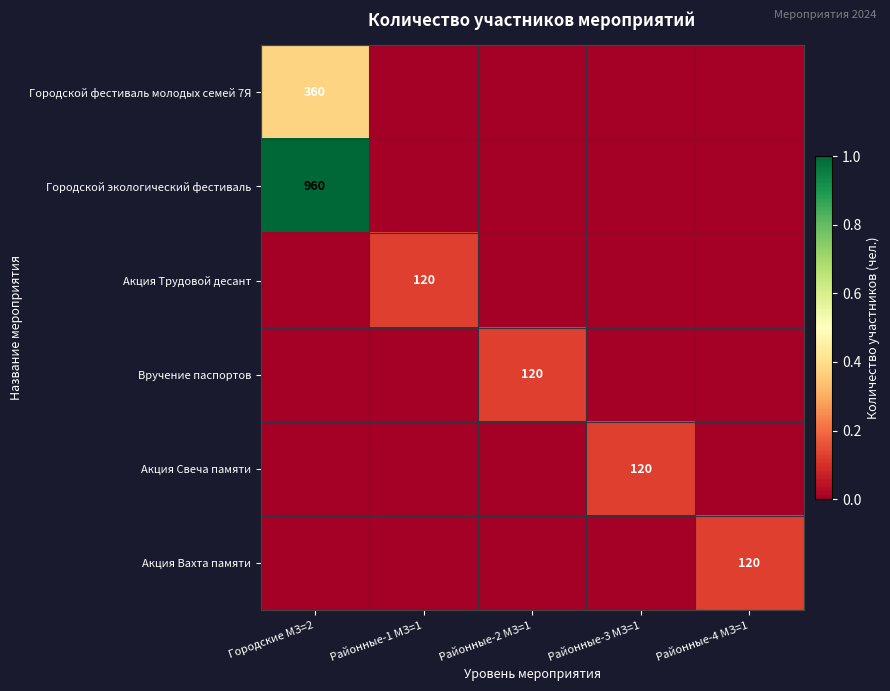

The value of Акция Трудовой десант at Районные-1 МЗ=1 is 170. True or false?

False